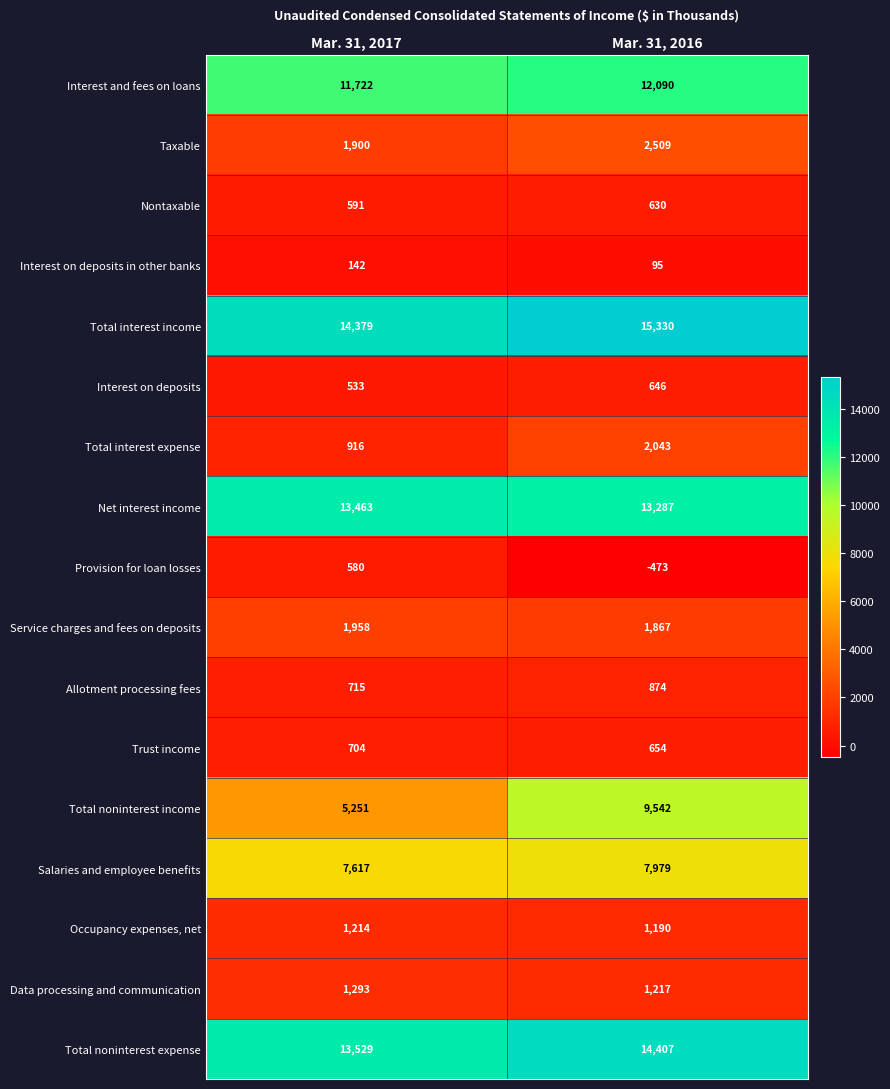

What is the sum of the Salaries and employee benefits values at Mar. 31, 2017 and Mar. 31, 2016?

15596